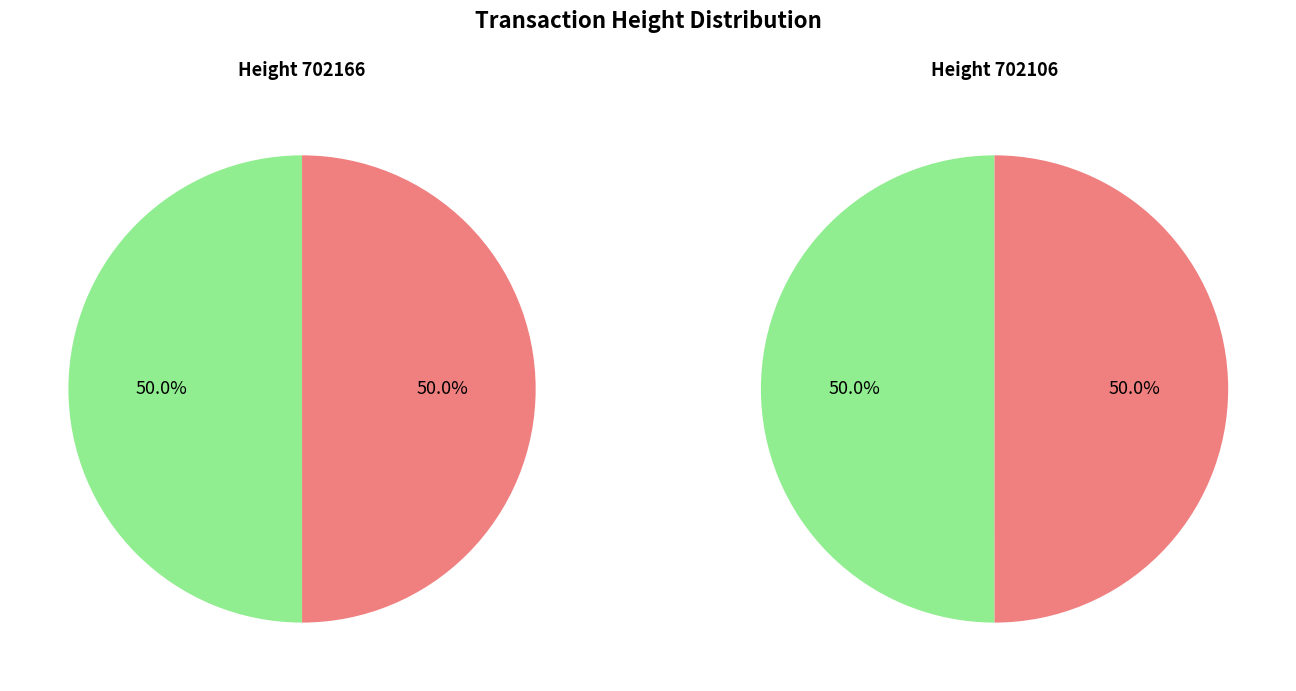

Count the number of slices in the pie.

2